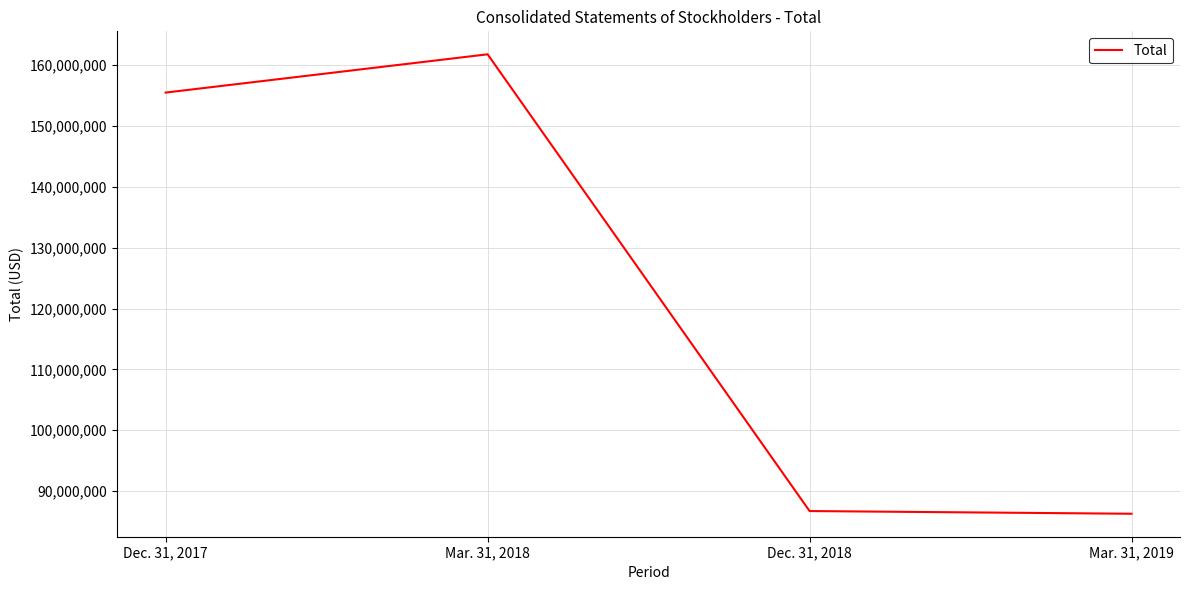

Which category has the highest value across all series?

Mar. 31, 2018